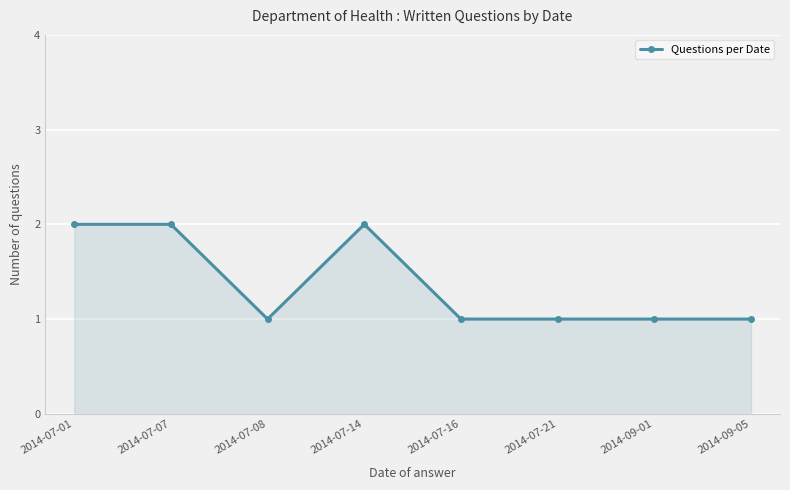

True or false: the data has more than 0 interior local peaks.

True